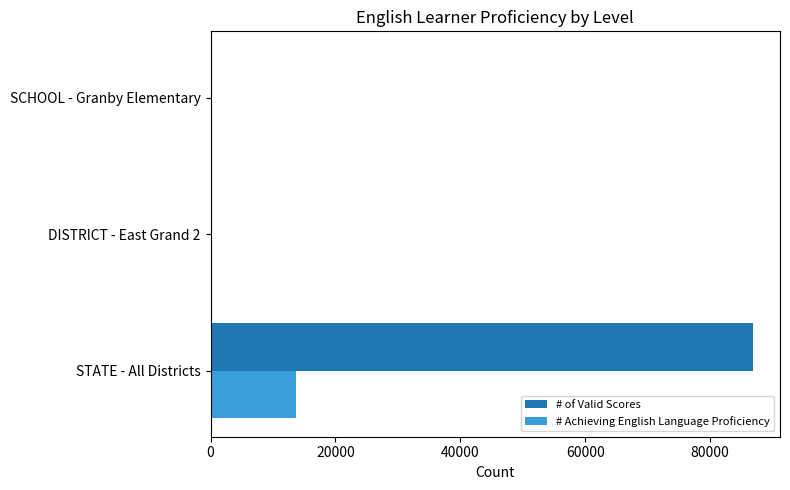

Is it true that # Achieving English Language Proficiency equals 4899 at STATE - All Districts?

False